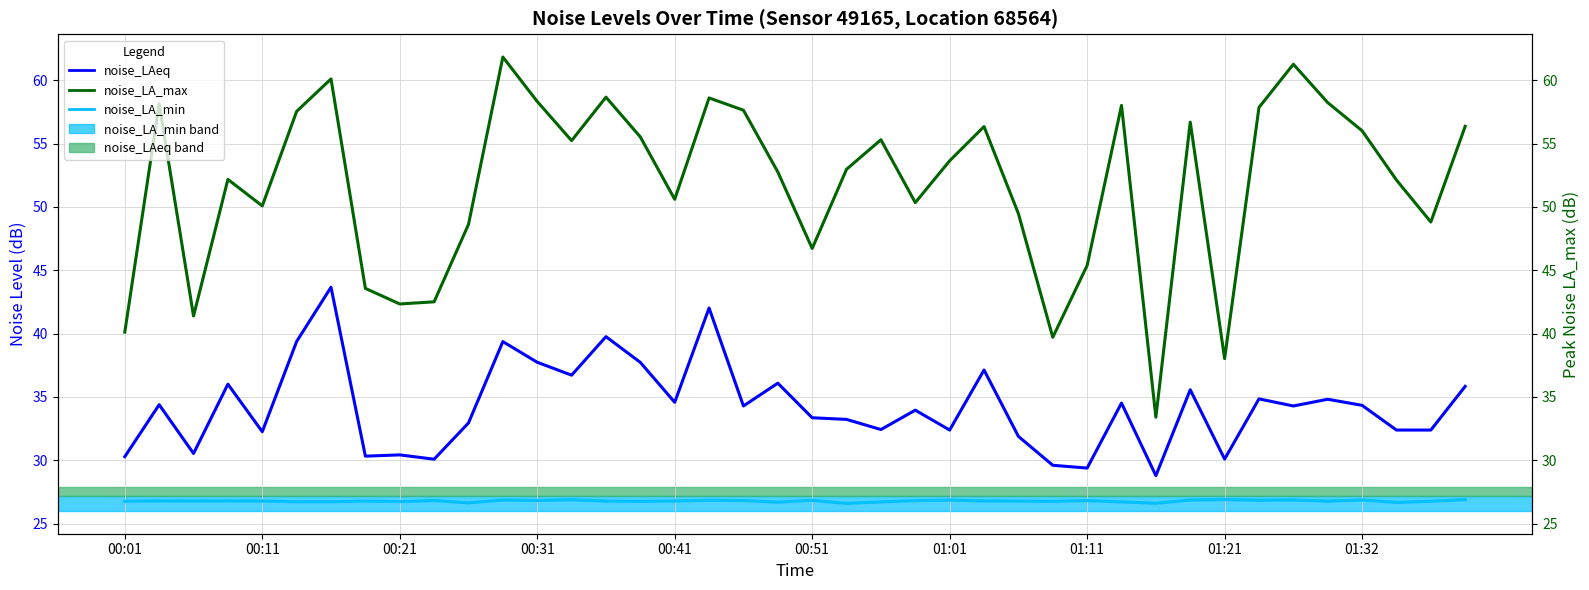

Which category has the highest value in the noise_LA_min series?

01:21